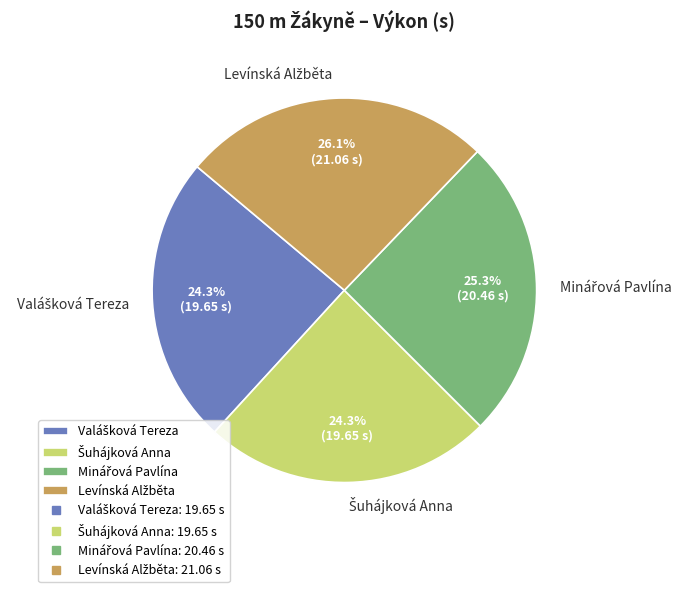

Is there a majority slice in this chart?

No